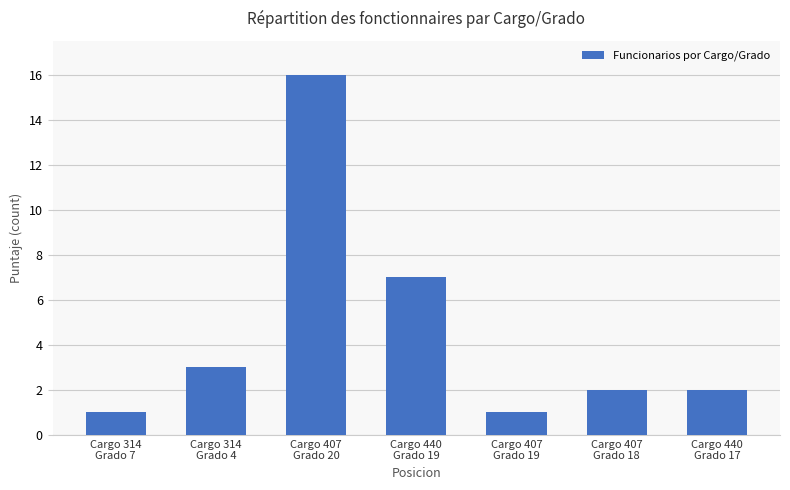

What is the difference between the values at Cargo 407
Grado 18 and Cargo 407
Grado 20?

14